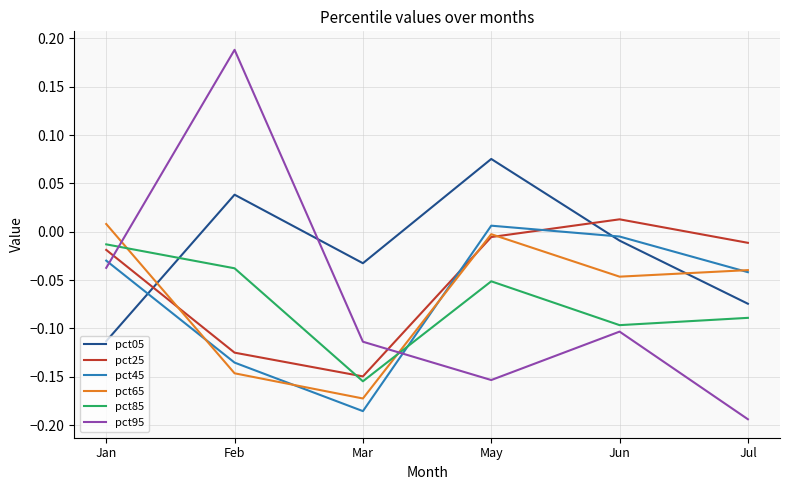

How many lines are shown in the chart?

6